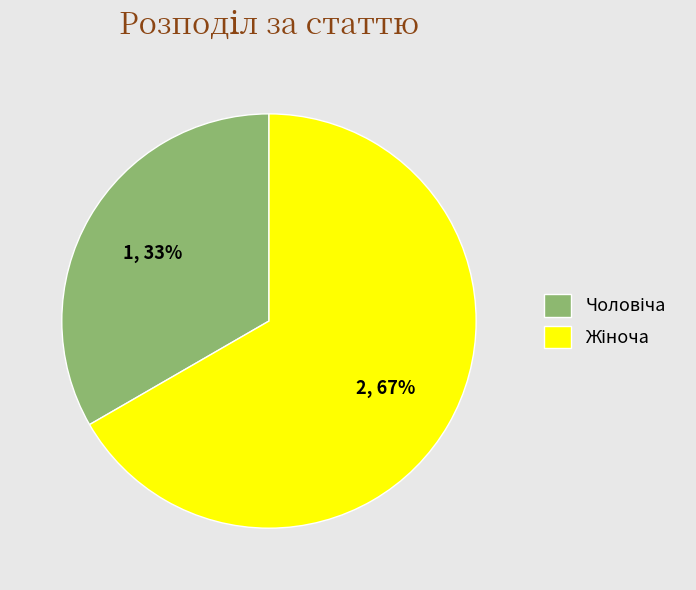

Is there any slice that represents more than half of the pie?

Yes